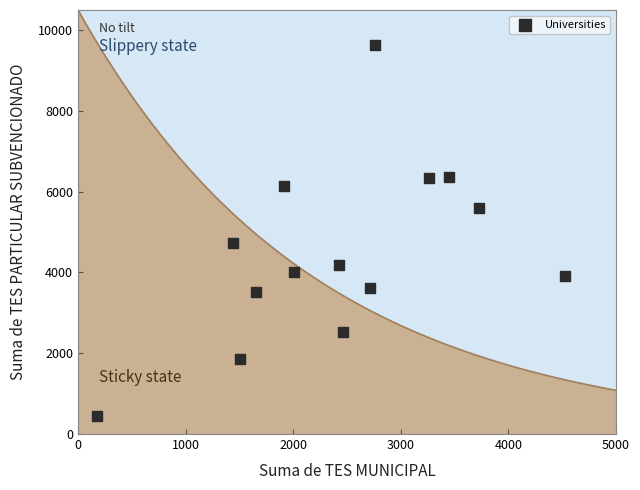

What is the range of X values (max minus min)?

4342